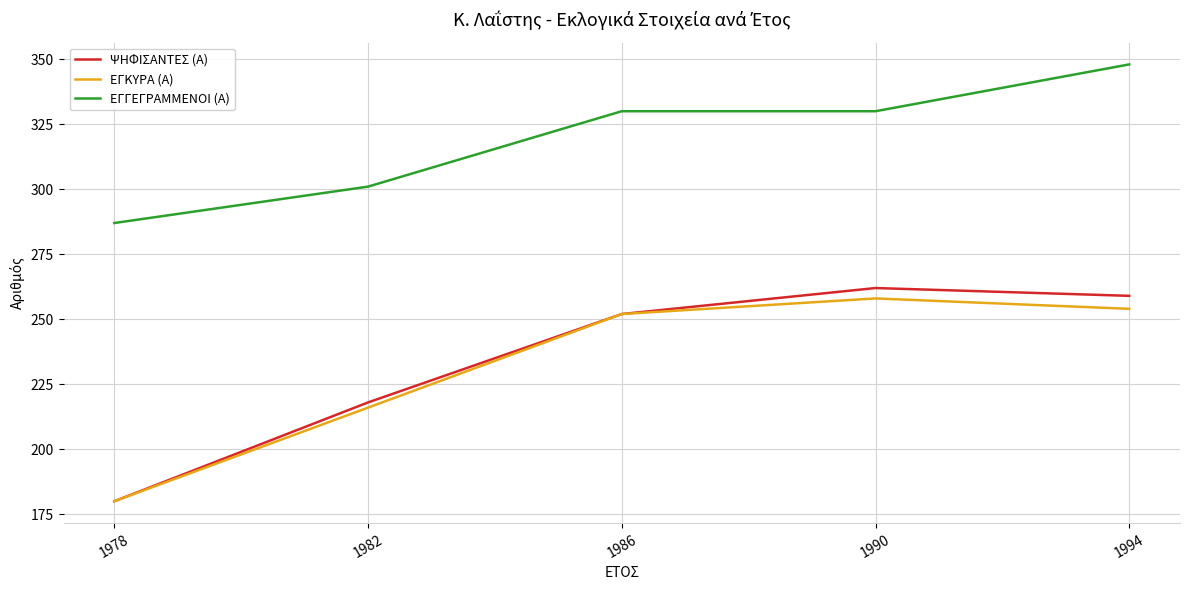

True or false: ΕΓΓΕΓΡΑΜΜΕΝΟΙ (Α) and ΕΓΚΥΡΑ (Α) intersect in this chart.

False